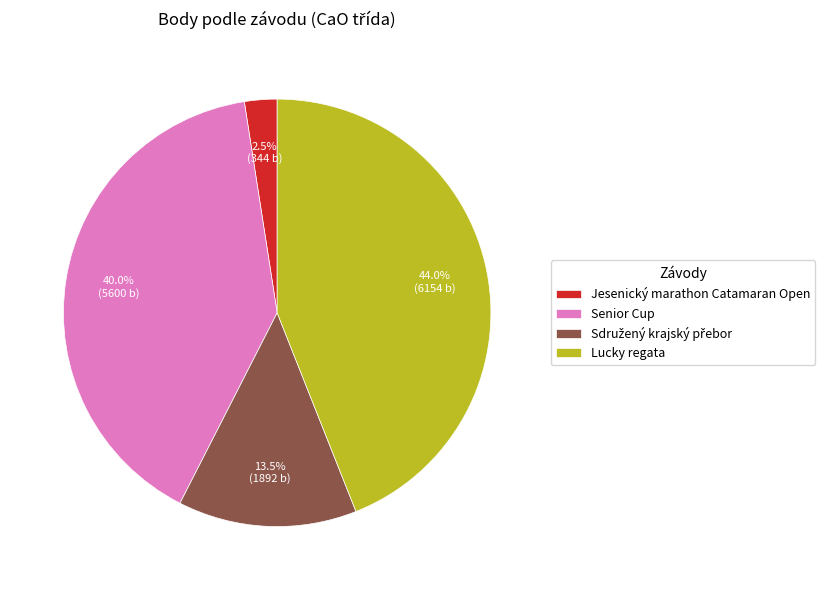

Which category has the smallest portion of the pie?

Jesenický marathon Catamaran Open